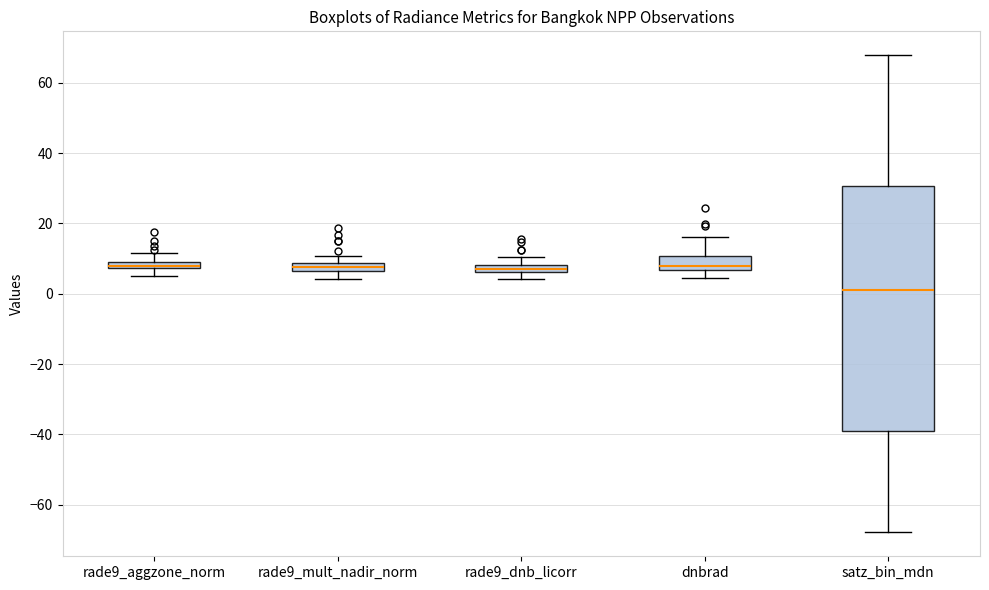

Where is the lower edge of the box for rade9_mult_nadir_norm on the y-axis? The values are not printed on the chart, so give them approximately, as read against the axis.

6